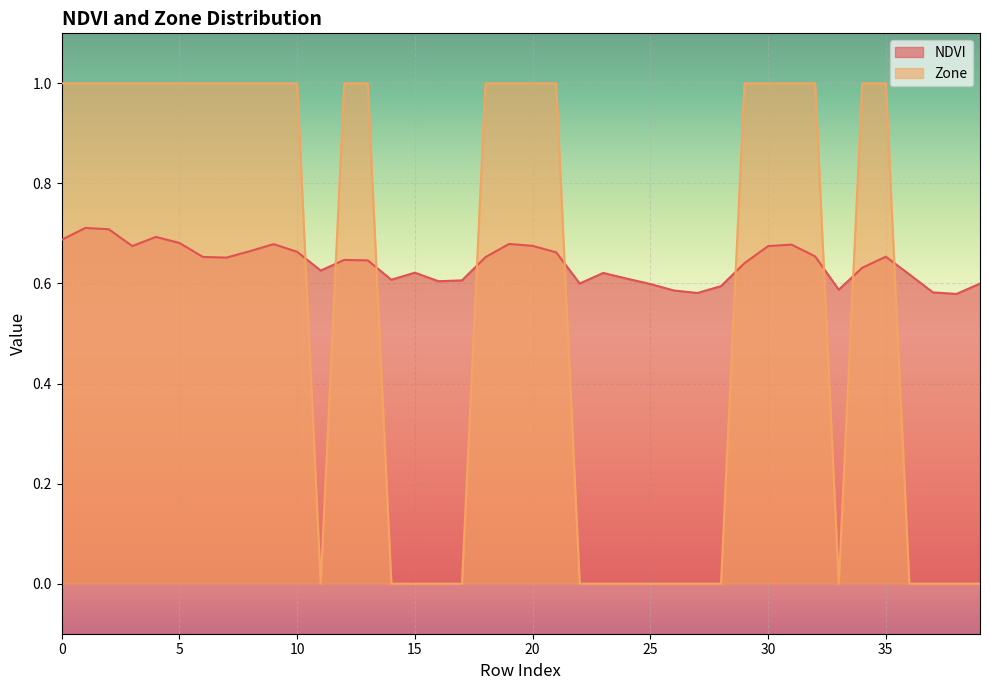

What is the total value across all series at 31?

1.7